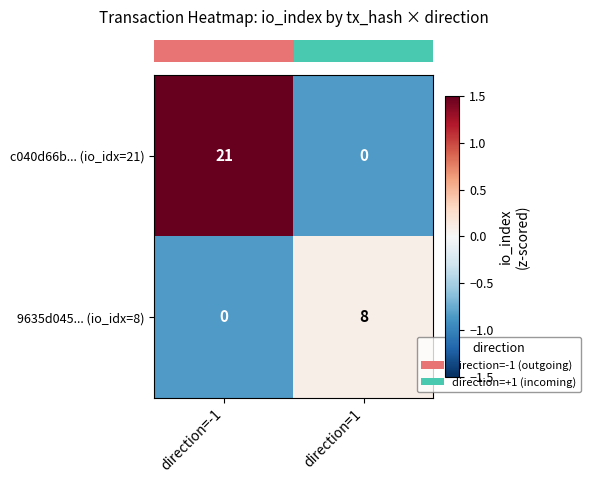

What is the spread (max minus min) of values at direction=1?

8